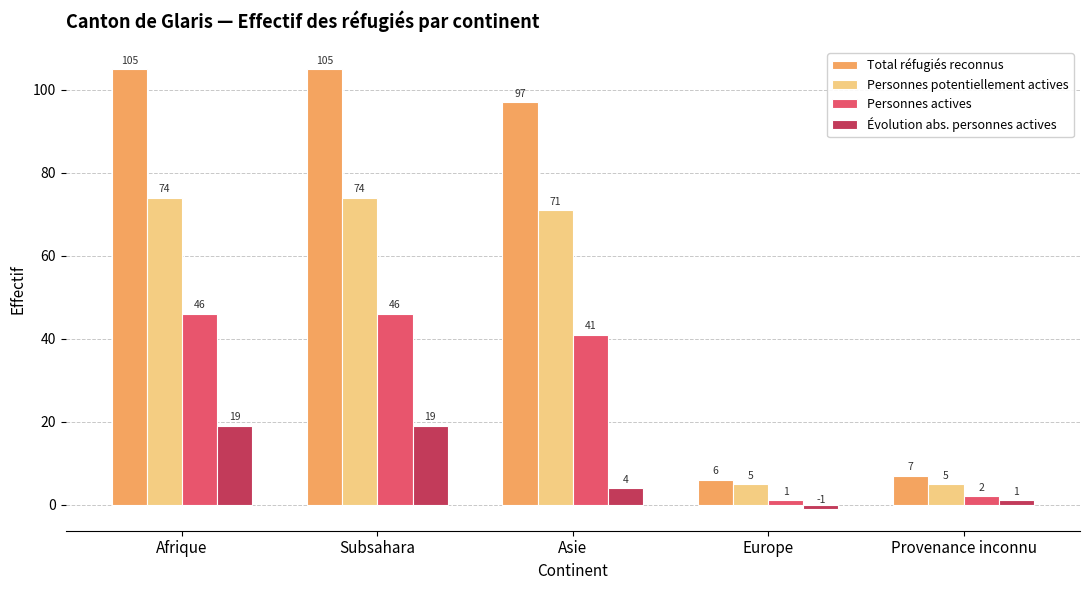

Which series changed the most between Asie and Europe?

Total réfugiés reconnus